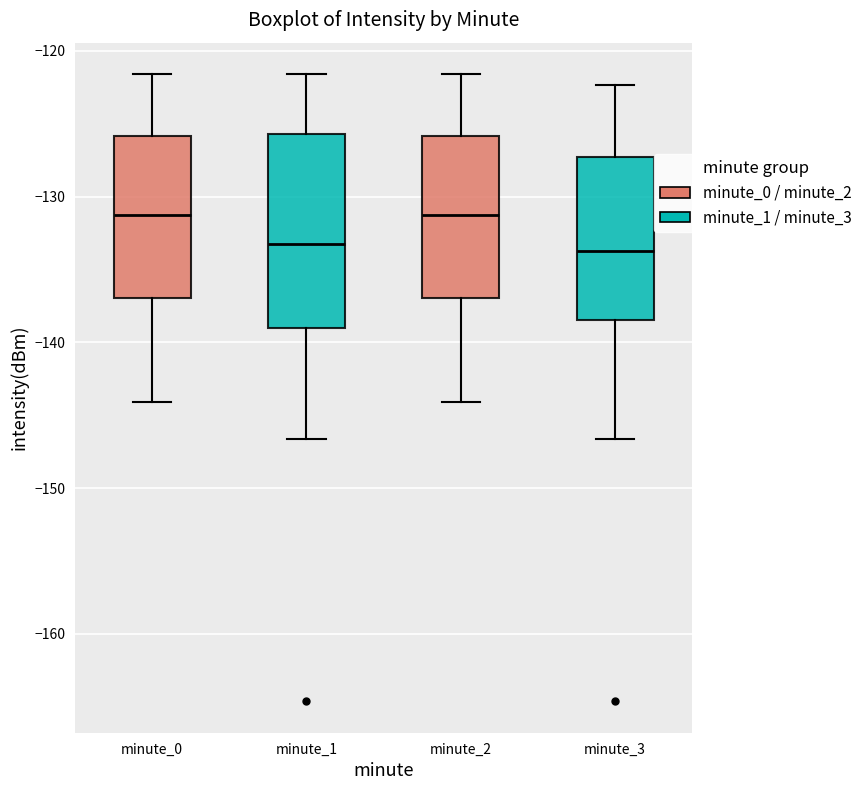

Where does the lower whisker of the box for minute_1 end on the y-axis? The values are not printed on the chart, so give them approximately, as read against the axis.

-147